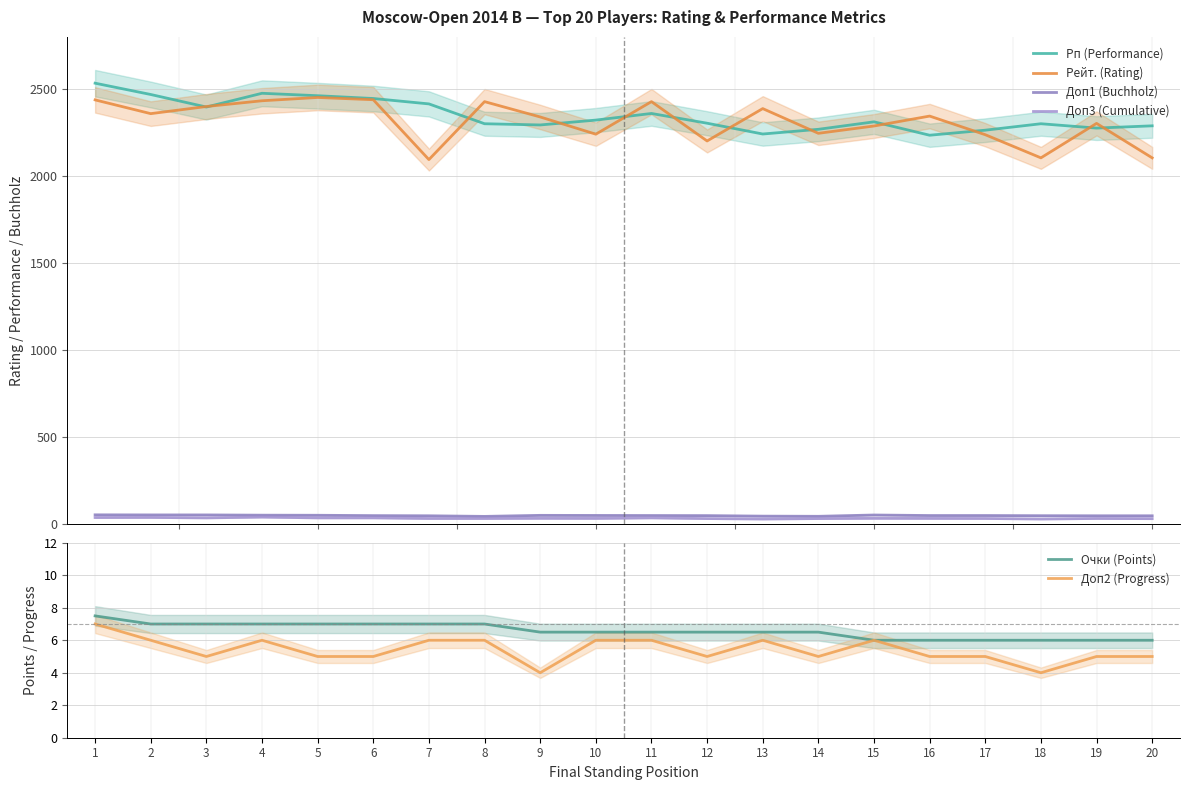

Reading left to right, extract all data points from this chart.

Рп (Performance): 2534.0	2469.0	2397.0	2476.0	2462.0	2446.0	2415.0	2301.0	2294.0	2322.0	2360.0	2304.0	2242.0	2269.0	2312.0	2235.0	2264.0	2301.0	2276.0	2289.0
Рейт. (Rating): 2438.0	2359.0	2400.0	2433.0	2452.0	2439.0	2095.0	2428.0	2340.0	2241.0	2428.0	2202.0	2388.0	2246.0	2288.0	2345.0	2238.0	2105.0	2303.0	2105.0
Доп1 (Buchholz): 54.0	53.5	53.5	52.0	51.5	49.5	48.5	45.0	51.0	50.5	50.0	49.5	46.5	45.5	53.0	50.0	50.0	49.0	48.5	48.5
Доп3 (Cumulative): 38.5	39.0	36.5	41.0	36.5	36.5	33.0	33.0	34.0	33.5	36.5	32.5	30.0	32.5	34.0	33.5	33.0	30.0	33.0	32.0
Очки (Points): 7.5	7.0	7.0	7.0	7.0	7.0	7.0	7.0	6.5	6.5	6.5	6.5	6.5	6.5	6.0	6.0	6.0	6.0	6.0	6.0
Доп2 (Progress): 7.0	6.0	5.0	6.0	5.0	5.0	6.0	6.0	4.0	6.0	6.0	5.0	6.0	5.0	6.0	5.0	5.0	4.0	5.0	5.0